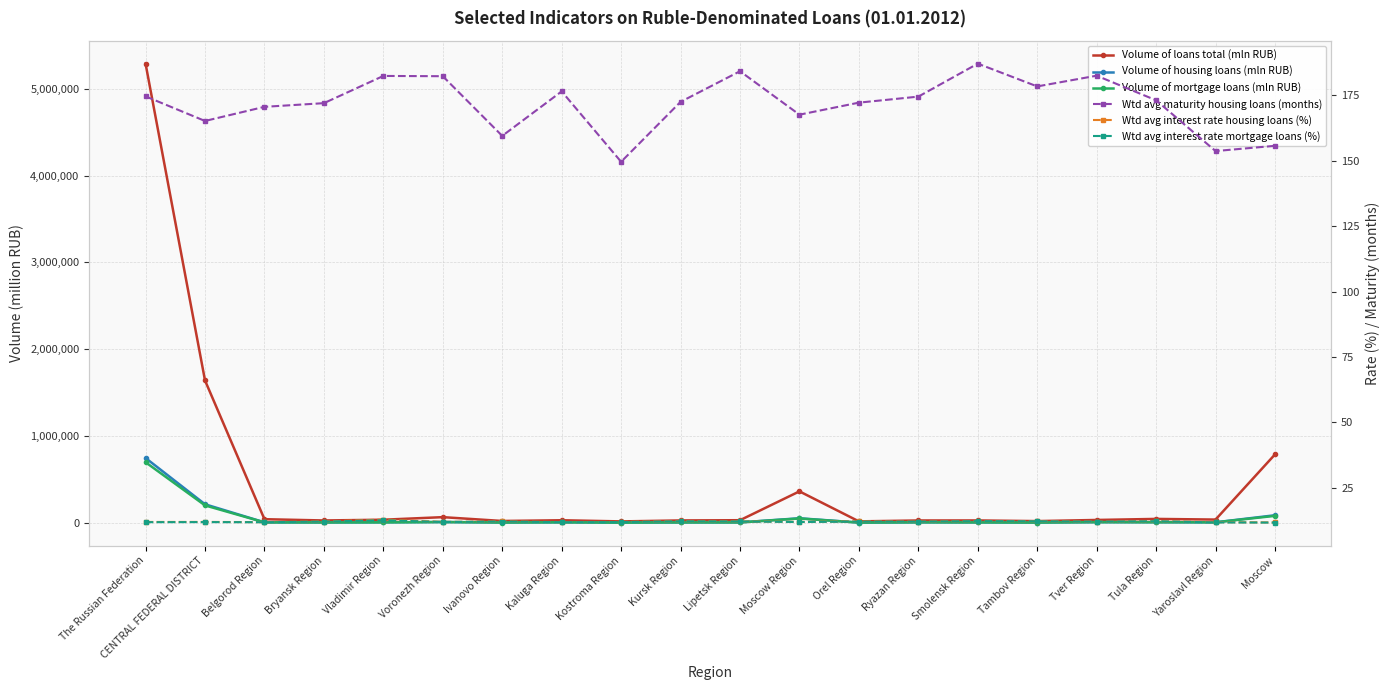

What are all the series names shown in the legend?

Volume of loans total (mln RUB), Volume of housing loans (mln RUB), Volume of mortgage loans (mln RUB), Wtd avg maturity housing loans (months), Wtd avg interest rate housing loans (%), Wtd avg interest rate mortgage loans (%)